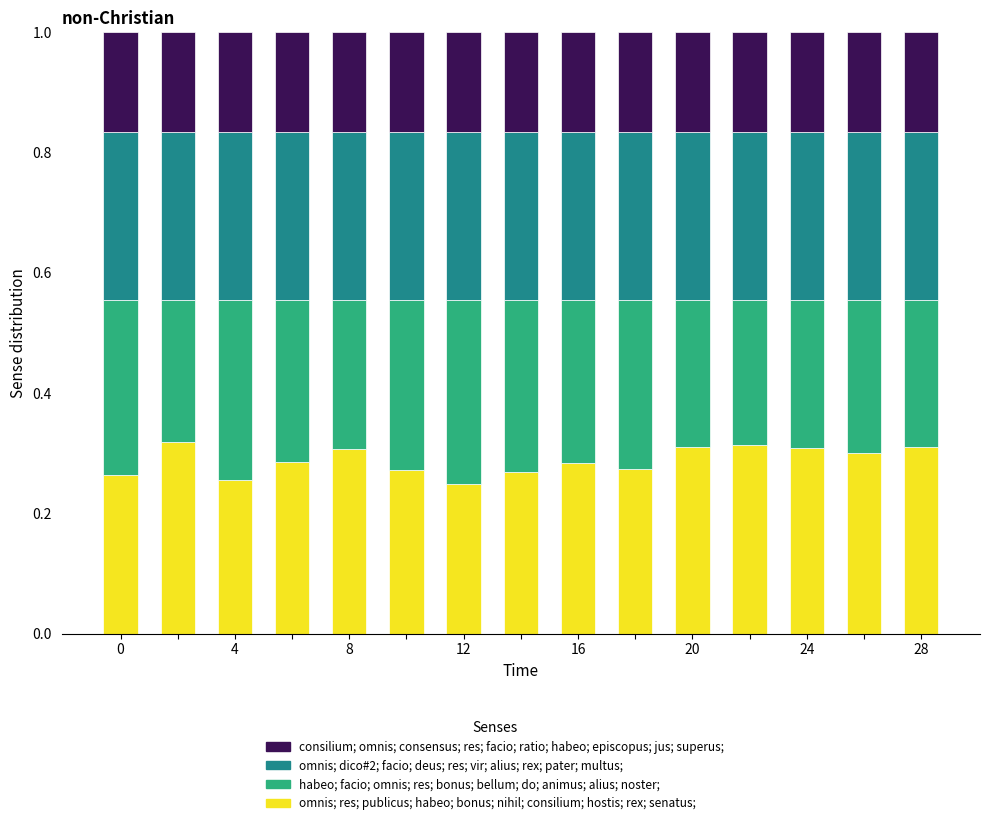

Are the bars horizontal?

No